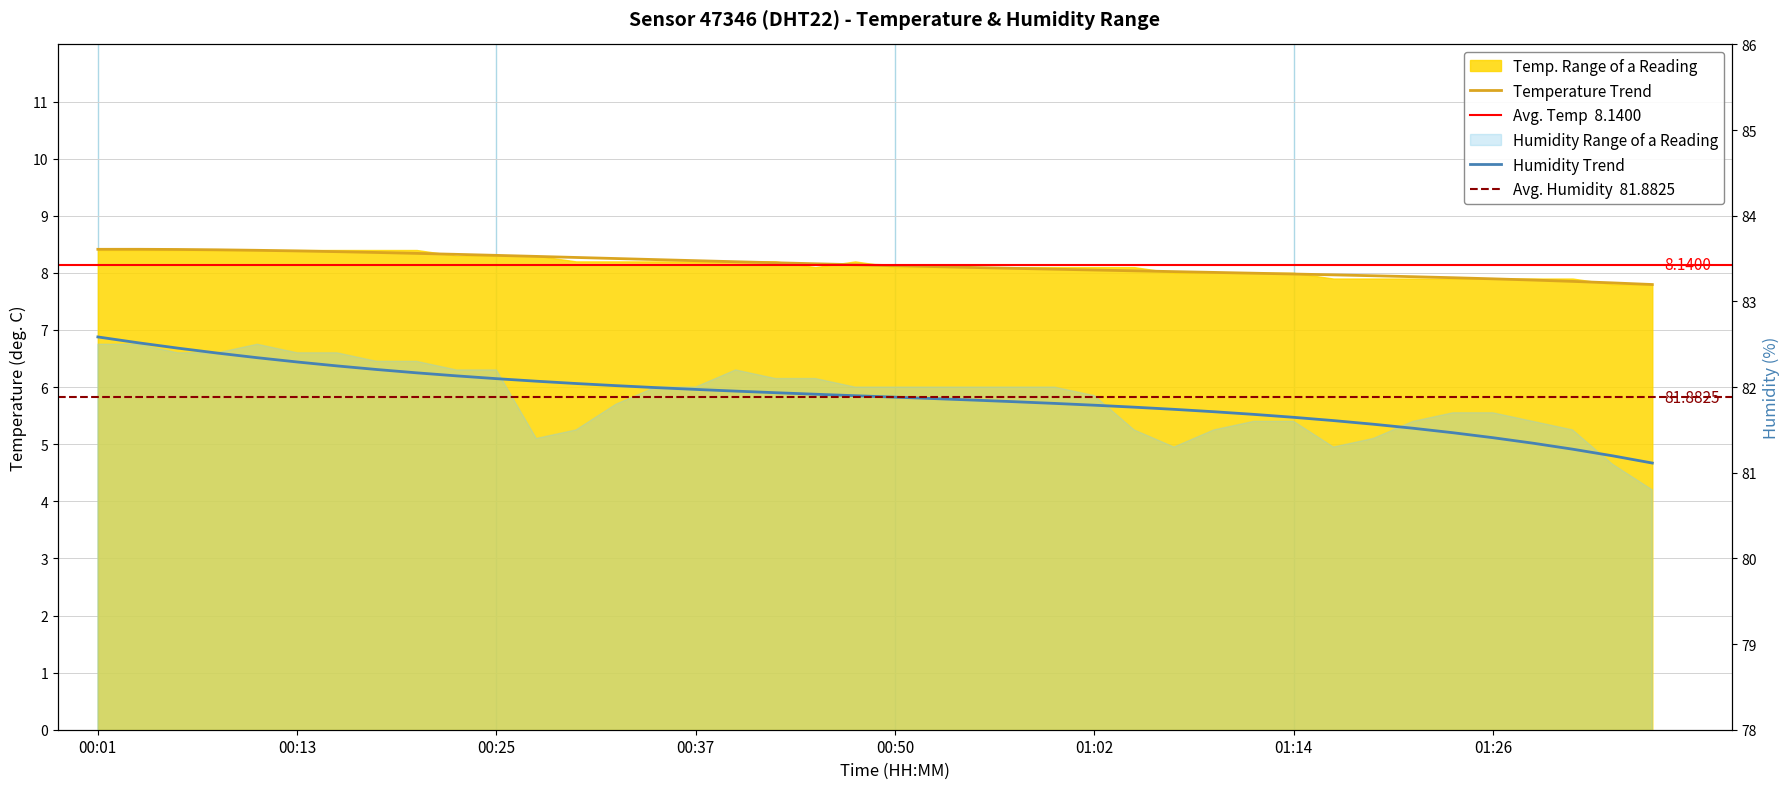

Is it true that the value at 00:52 is 11.2?

False